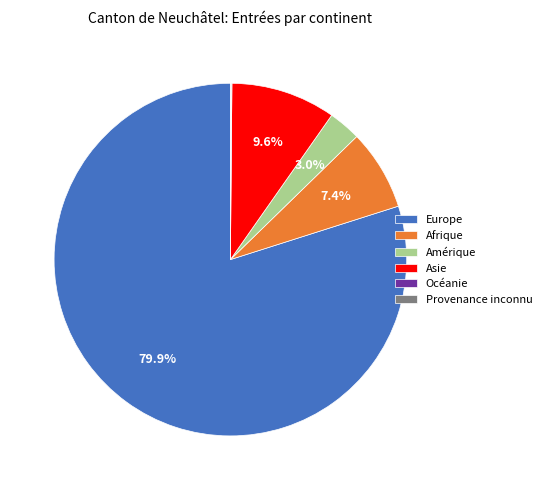

Combined, do Afrique and Amérique account for over 50%?

No